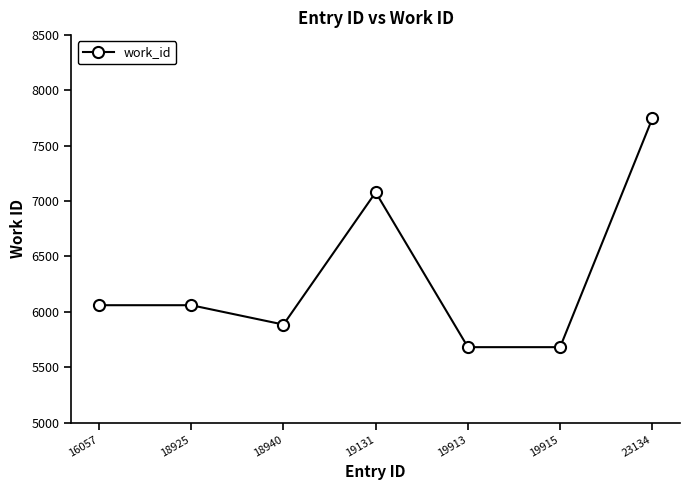

What is the difference between the maximum and minimum values?

2066